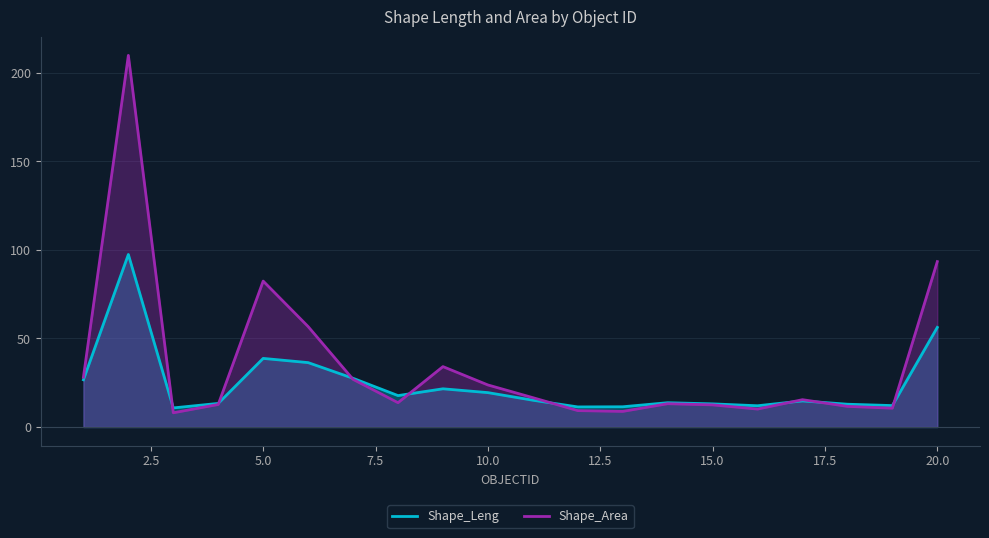

Which series has the largest range (max minus min)?

Shape_Area